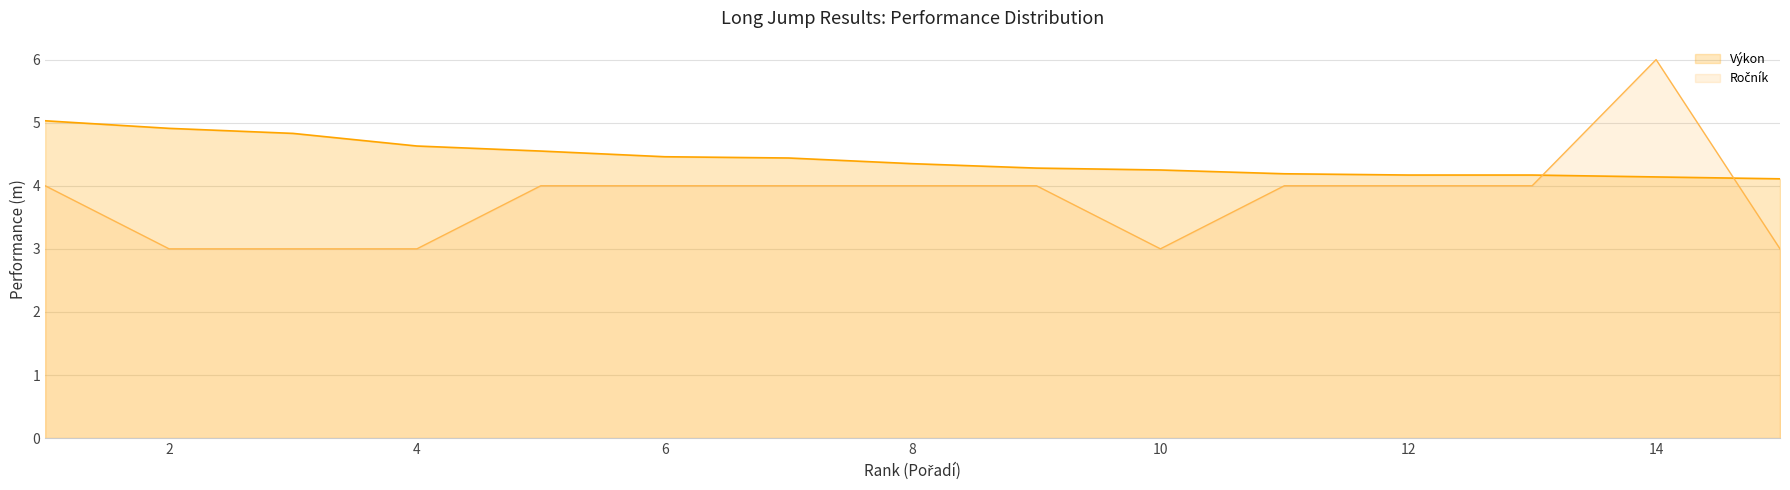

Does the chart display data point markers on the line(s)?

No